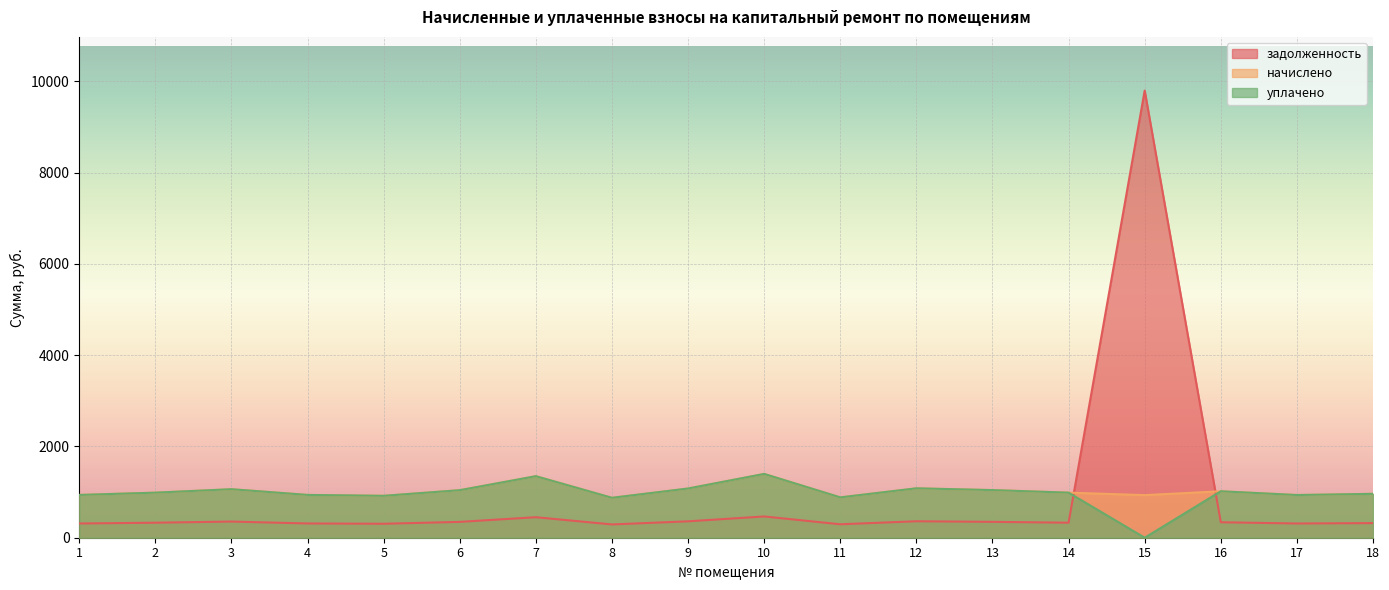

The уплачено series shows 326.0 at 11. True or false?

False